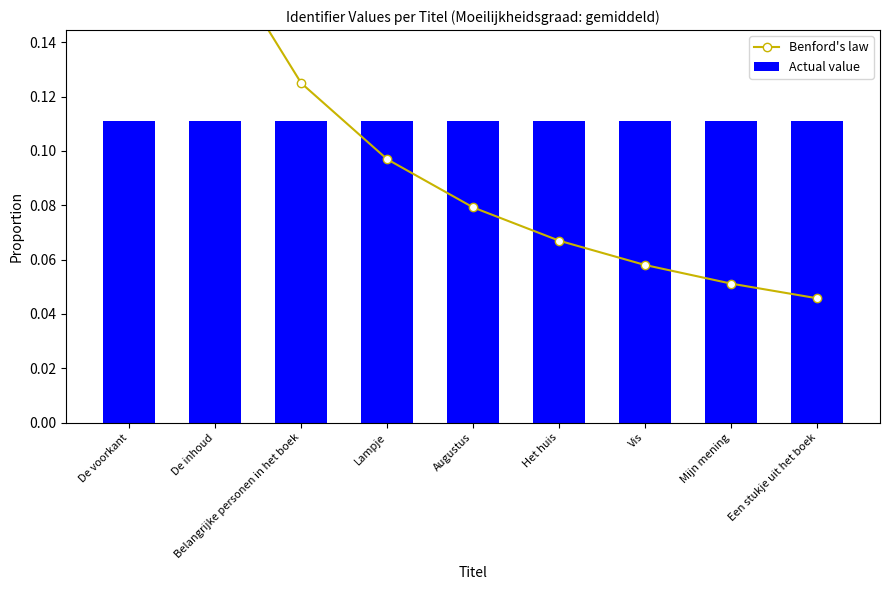

At how many categories does at least one series exceed 0?

9